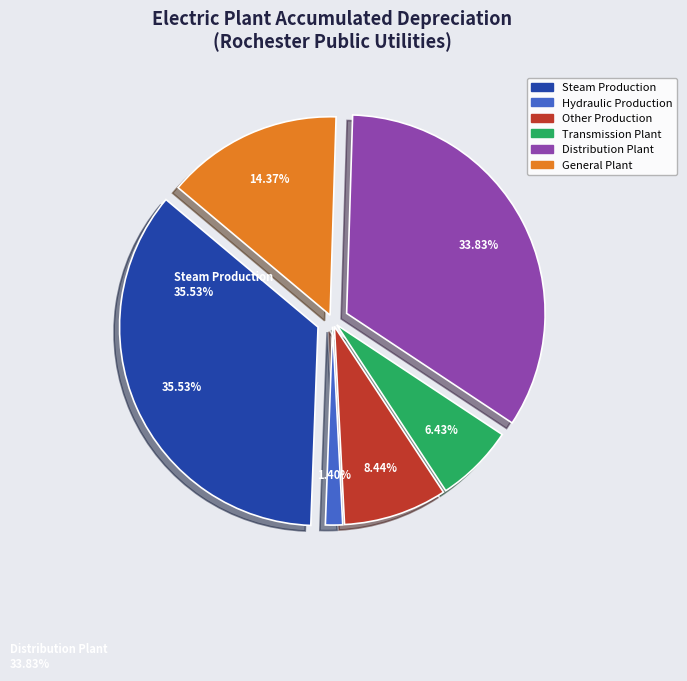

Which slice is the smallest?

Hydraulic Production